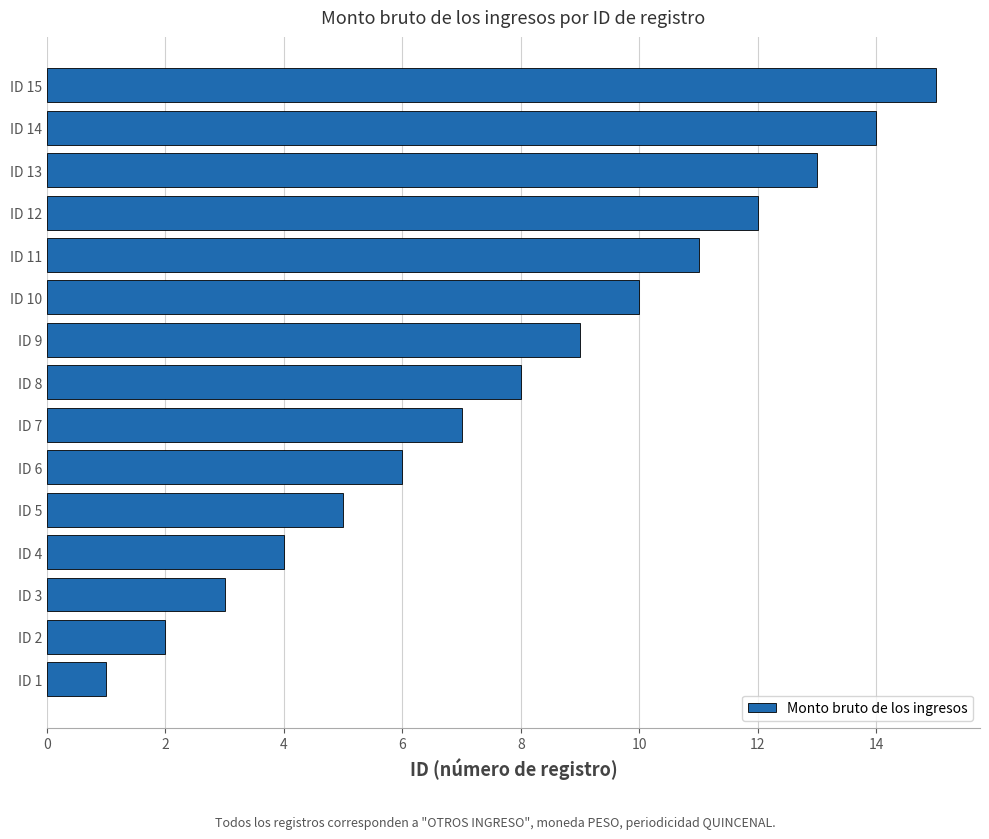

What is the average value?

8